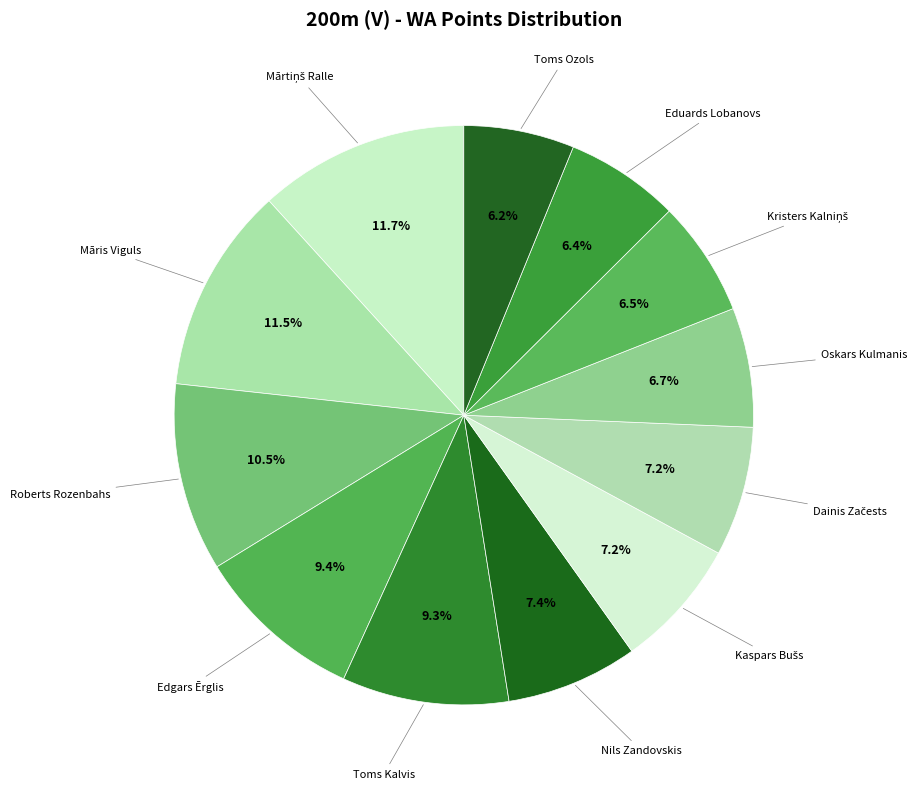

How many slices are in this pie chart?

12